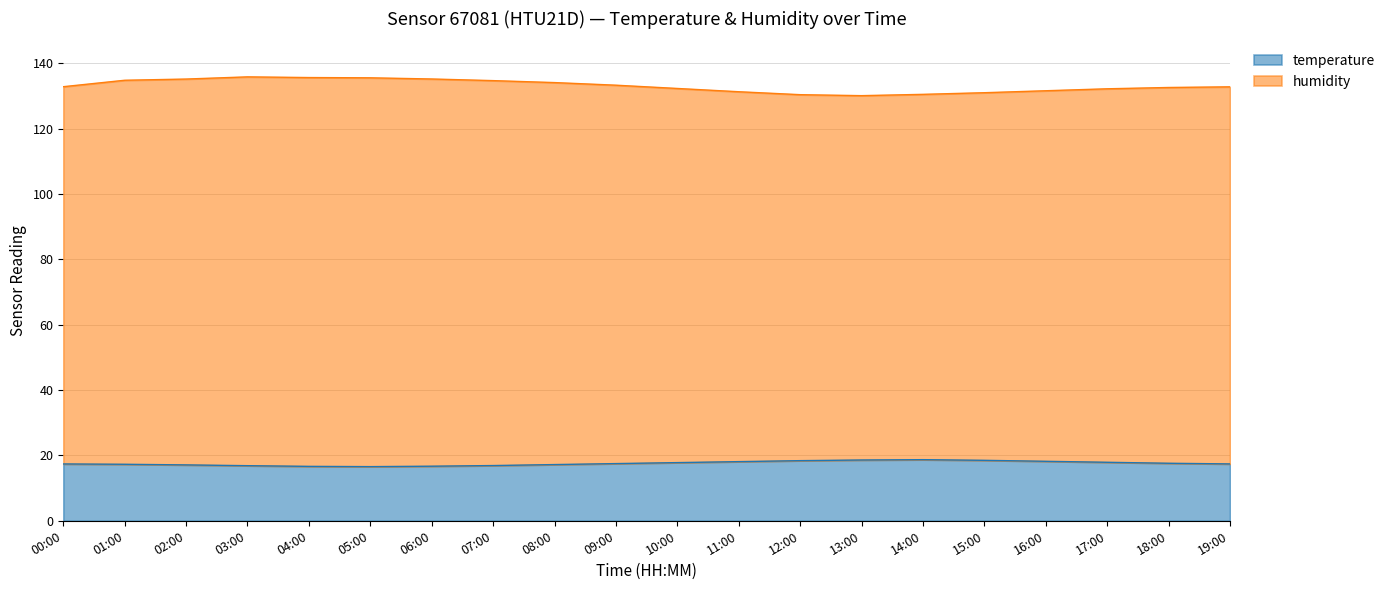

What is the sum of the humidity values at 05:00 and 13:00?

265.7